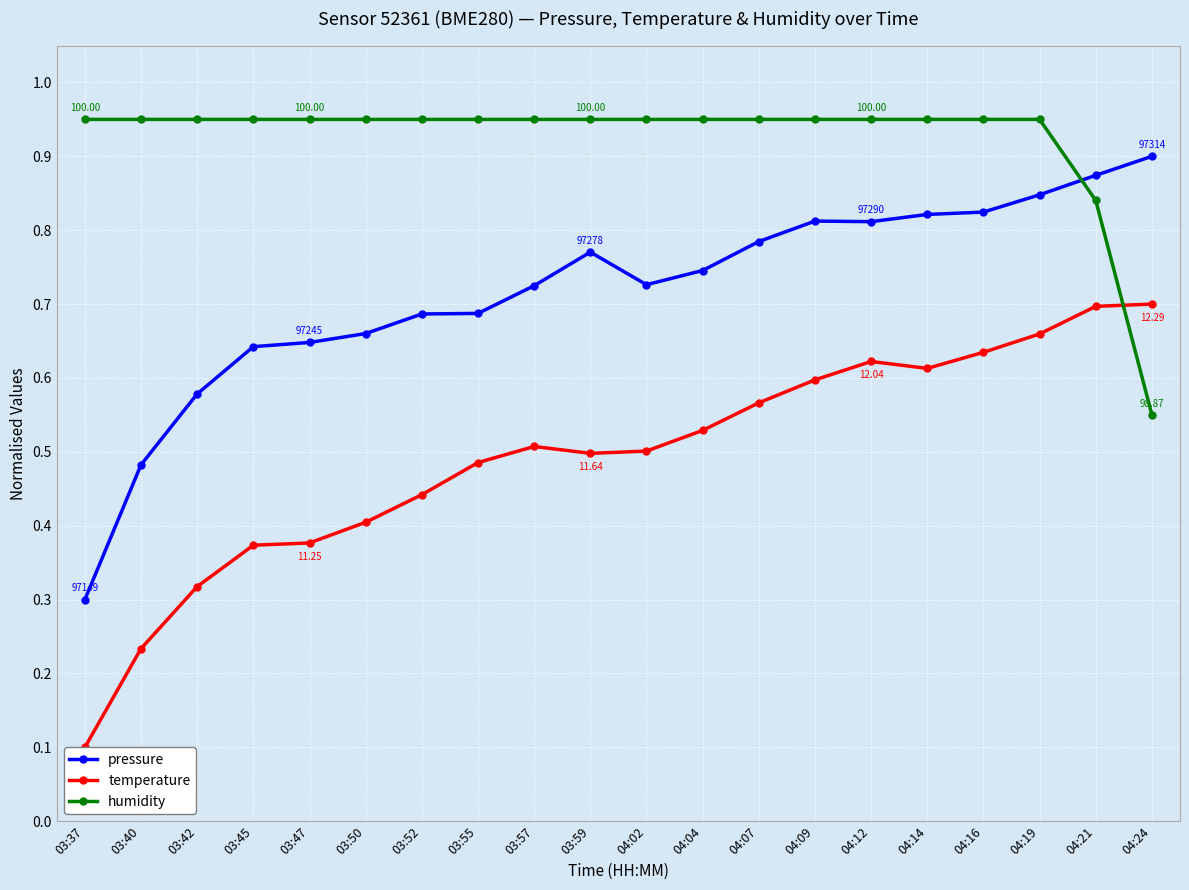

Rank the series by their maximum value, from lowest to highest.

temperature, pressure, humidity